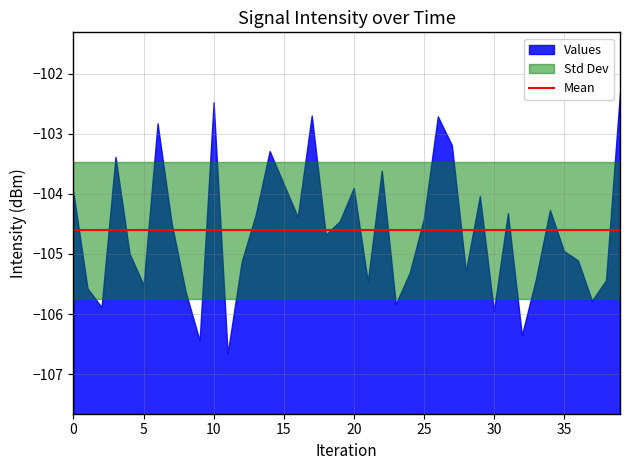

Reading left to right, what are all the values shown in this chart?

intensity=-104.0	1=-105.6	2=-105.9	3=-103.4	4=-105.0	5=-105.5	6=-102.8	7=-104.5	8=-105.6	9=-106.4	10=-102.5	11=-106.7	12=-105.1	13=-104.4	14=-103.3	15=-103.8	16=-104.4	17=-102.7	18=-104.7	19=-104.5	20=-103.9	21=-105.5	22=-103.6	23=-105.8	24=-105.3	25=-104.4	26=-102.7	27=-103.2	28=-105.3	29=-104.0	30=-105.9	31=-104.3	32=-106.4	33=-105.4	34=-104.3	35=-105.0	36=-105.1	37=-105.8	38=-105.4	39=-102.3